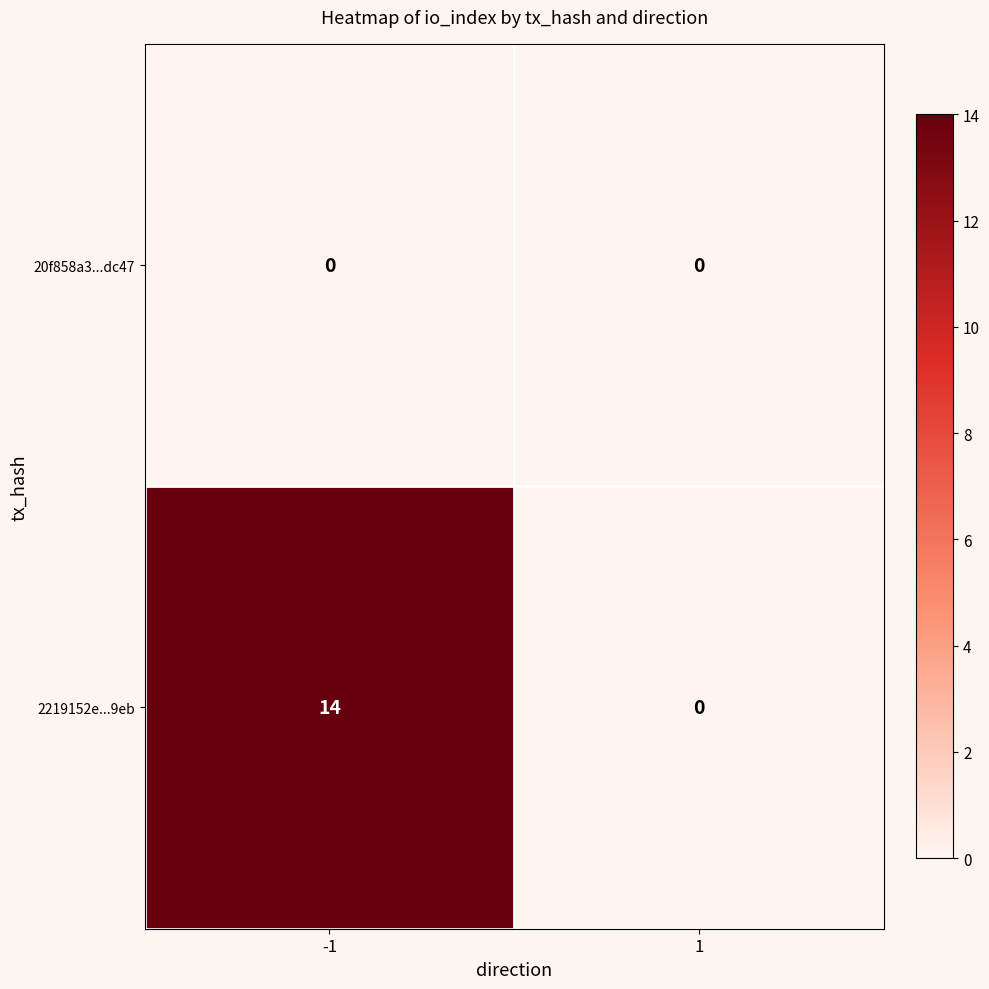

Rank the series by their average value, from highest to lowest.

2219152e...9eb, 20f858a3...dc47